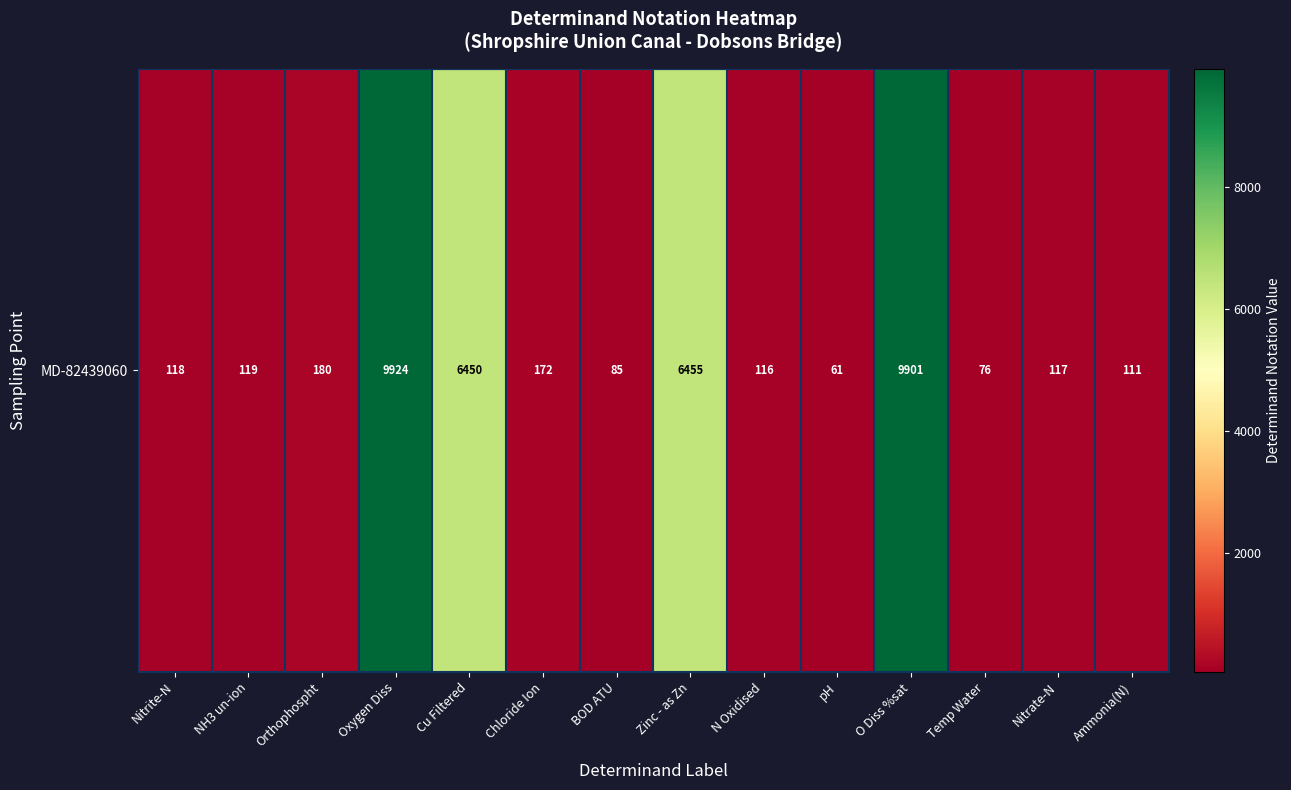

Reading left to right, extract all data points from this chart.

Nitrite-N=118	NH3 un-ion=119	Orthophospht=180	Oxygen Diss=9924	Cu Filtered=6450	Chloride Ion=172	BOD ATU=85	Zinc - as Zn=6455	N Oxidised=116	pH=61	O Diss %sat=9901	Temp Water=76	Nitrate-N=117	Ammonia(N)=111